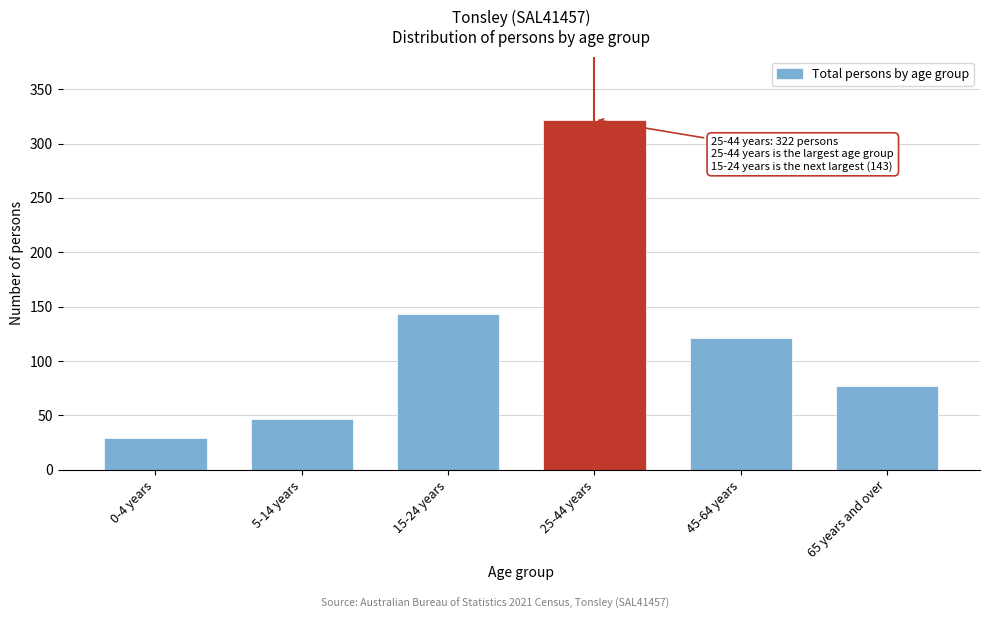

Reading left to right, transcribe all the data shown in this chart.

0-4 years=29	5-14 years=47	15-24 years=143	25-44 years=322	45-64 years=121	65 years and over=77